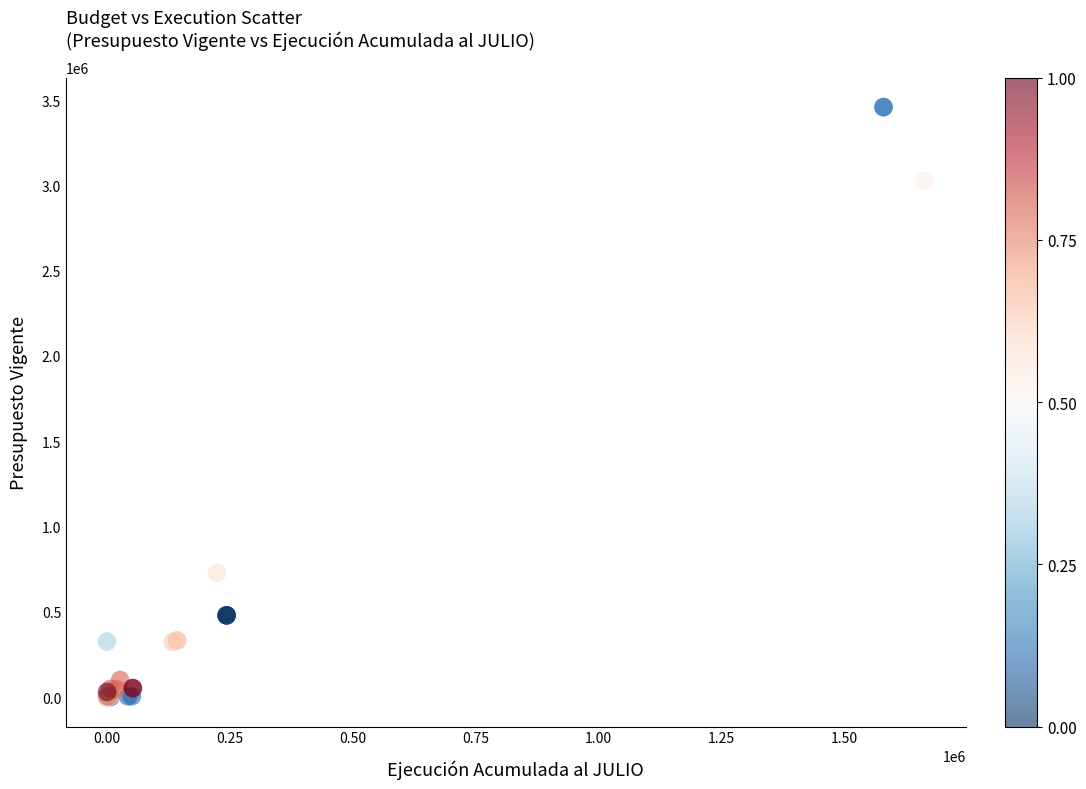

What Y value in the scatter plot is closest to 1729348?

727978